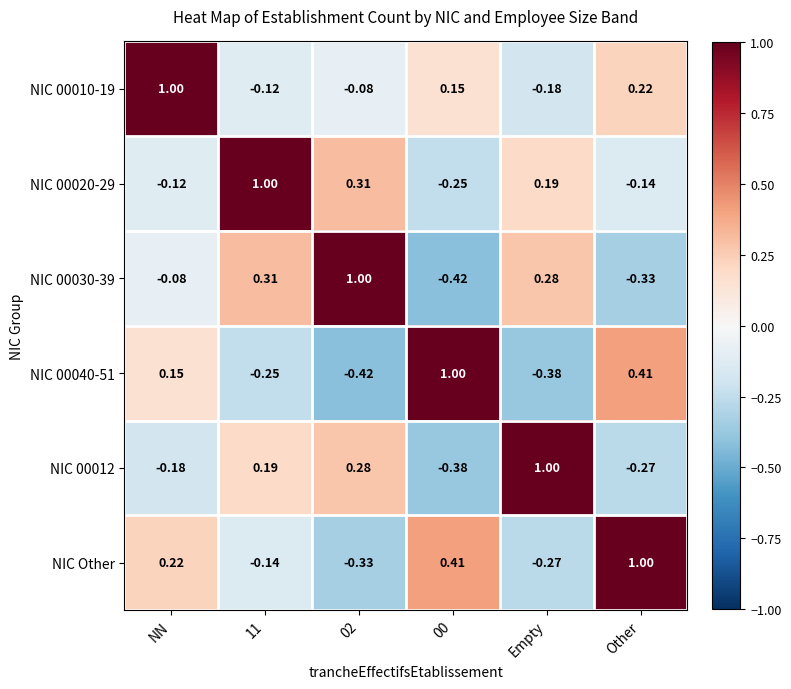

Which category has the highest value in the NIC 00012 series?

Empty